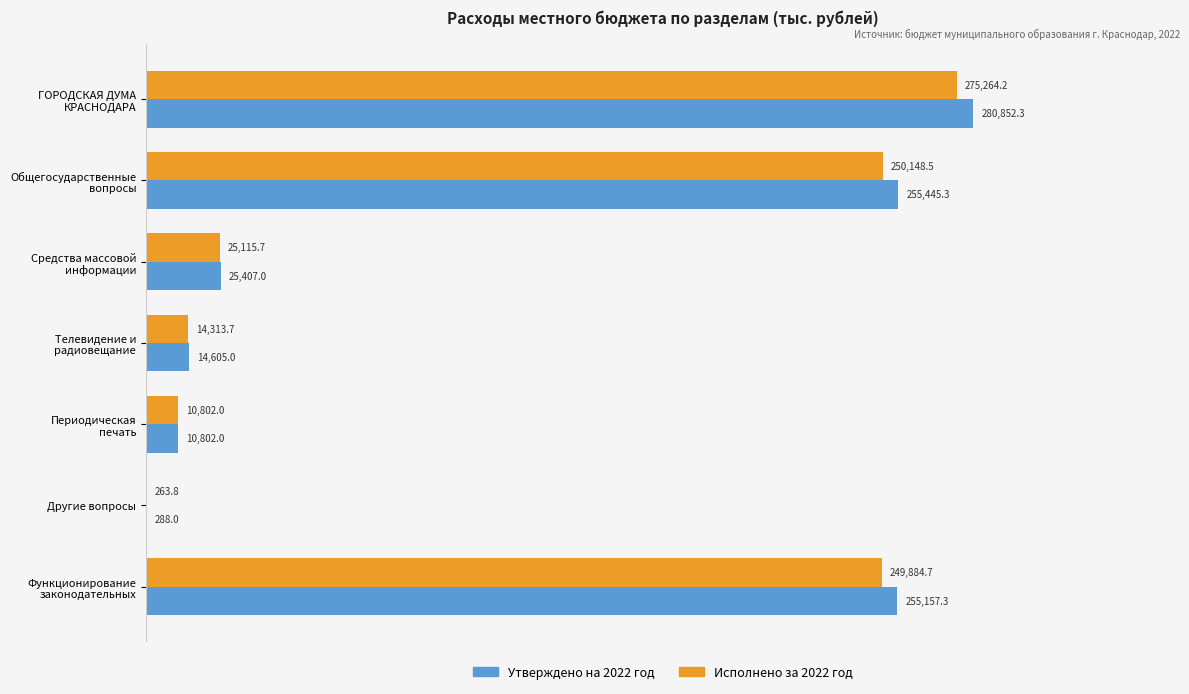

Which series has the largest total across all categories?

Утверждено на 2022 год